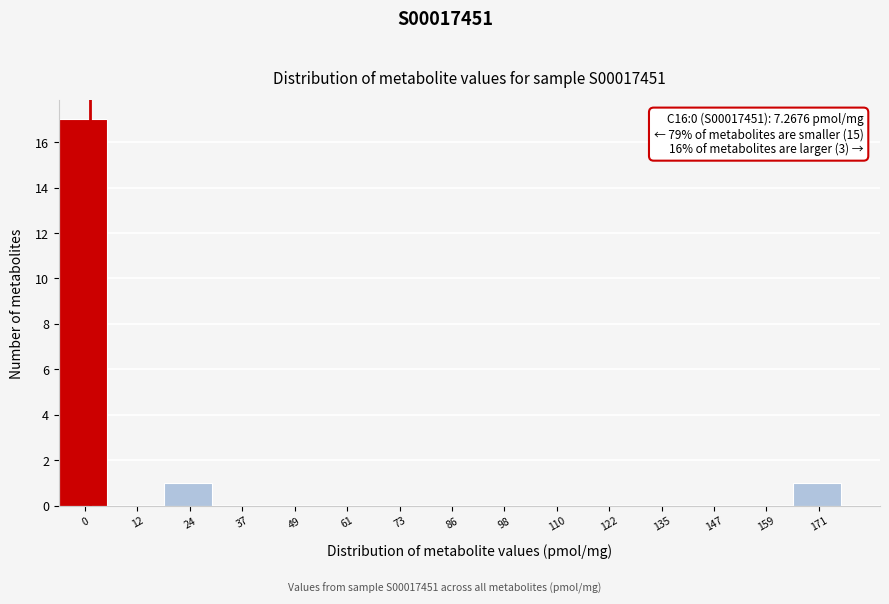

Reading left to right, list all the values displayed in this chart.

0=17	12=0	24=1	37=0	49=0	61=0	73=0	86=0	98=0	110=0	122=0	135=0	147=0	159=0	171=1